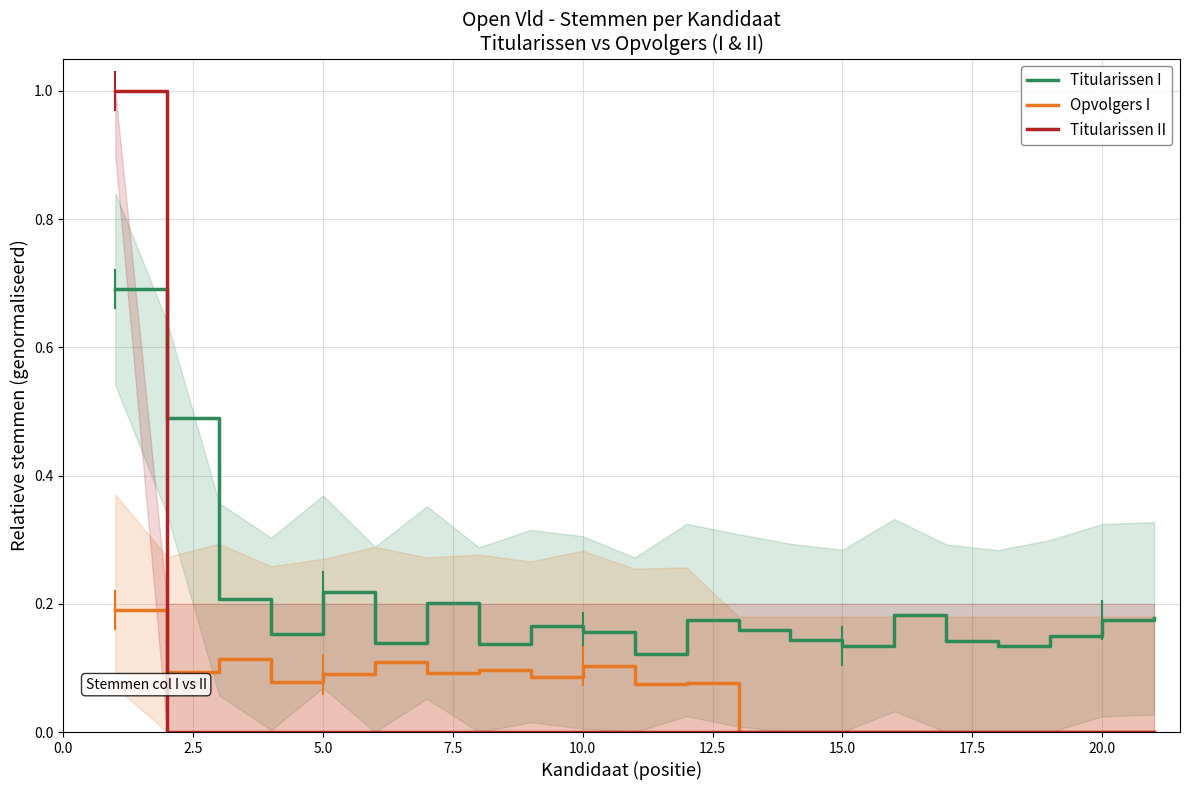

Reading left to right, list all the values displayed in this chart.

Titularissen I: 0.7	0.5	0.2	0.2	0.2	0.1	0.2	0.1	0.2	0.2	0.1	0.2	0.2	0.1	0.1	0.2	0.1	0.1	0.1	0.2	0.2
Opvolgers I: 0.2	0.1	0.1	0.1	0.1	0.1	0.1	0.1	0.1	0.1	0.1	0.1	0.0	0.0	0.0	0.0	0.0	0.0	0.0	0.0	0.0
Titularissen II: 1.0	0.0	0.0	0.0	0.0	0.0	0.0	0.0	0.0	0.0	0.0	0.0	0.0	0.0	0.0	0.0	0.0	0.0	0.0	0.0	0.0